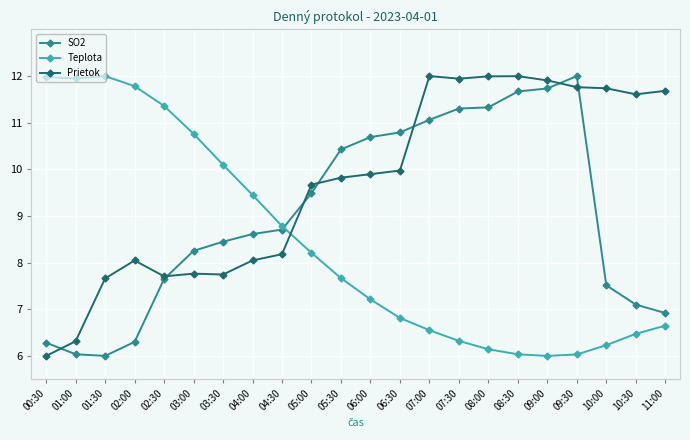

What are all the series names shown in the legend?

SO2, Teplota, Prietok